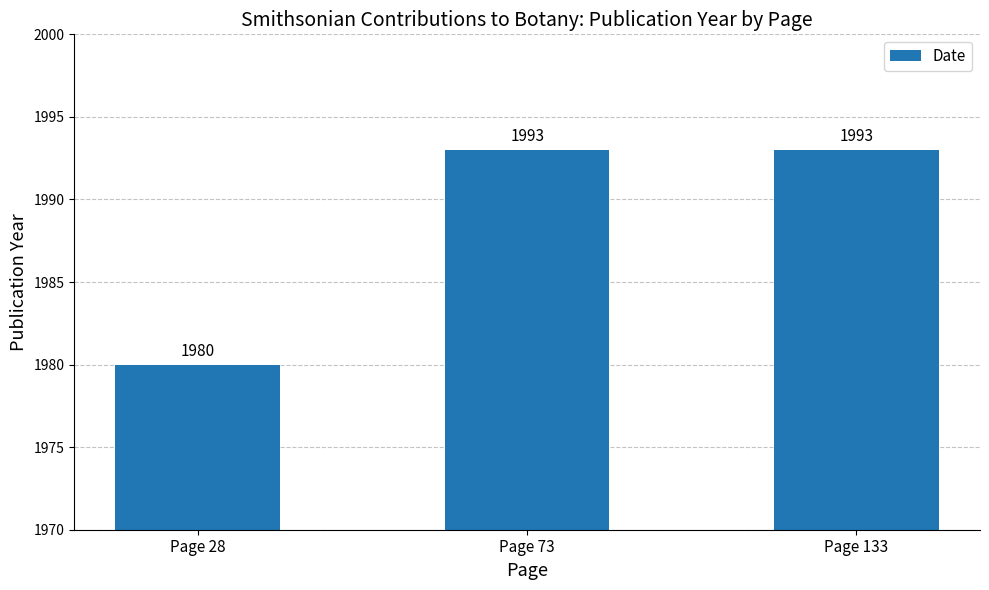

At which label is the value closest to 1986?

Page 28